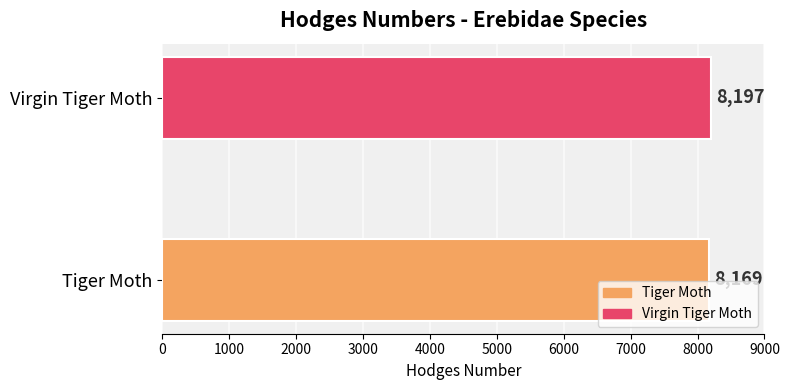

The chart shows a value of 4519 at Virgin Tiger Moth. True or false?

False